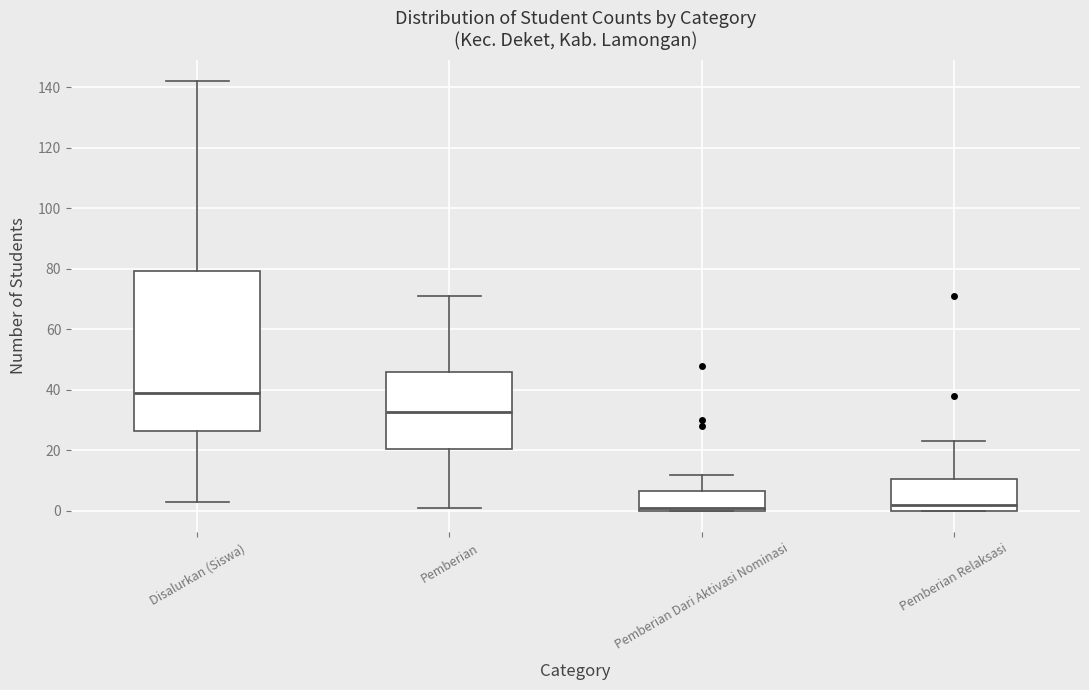

Reading left to right, transcribe this box plot: for each box, give where its median line is, the range the box spans, and where its two whiskers end, as read against the y-axis. The values are not printed on the chart, so give them approximately, as read against the axis.

Disalurkan (Siswa): median 40, box 26 to 80, whiskers 4 to 142
Pemberian: median 32, box 20 to 46, whiskers 2 to 72
Pemberian Dari Aktivasi Nominasi: median 2, box 0 to 6, whiskers 0 to 12
Pemberian Relaksasi: median 2, box 0 to 10, whiskers 0 to 24